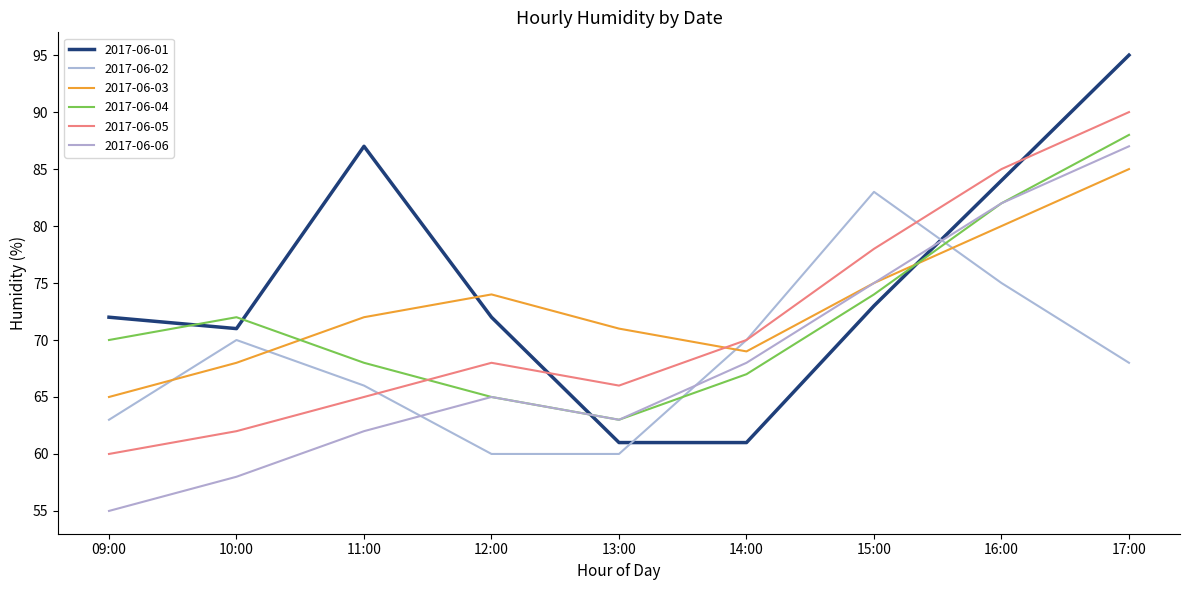

Which series ends up on top after the final intersection of 2017-06-01 and 2017-06-04?

2017-06-01